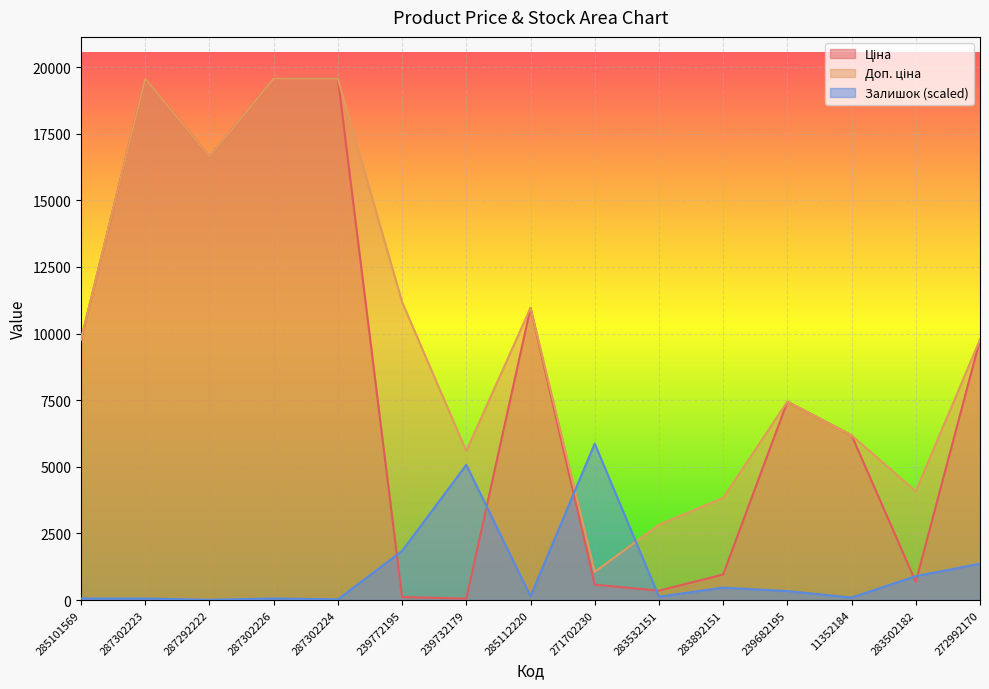

What is the value of the Доп. ціна point at the 3rd from the left?

16636.8